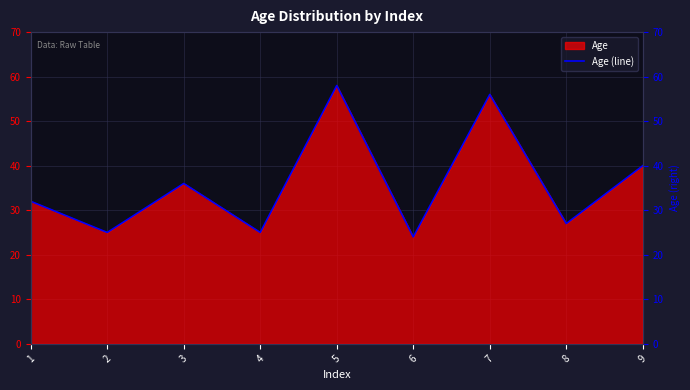

The chart shows a value of 27 at 8. True or false?

True